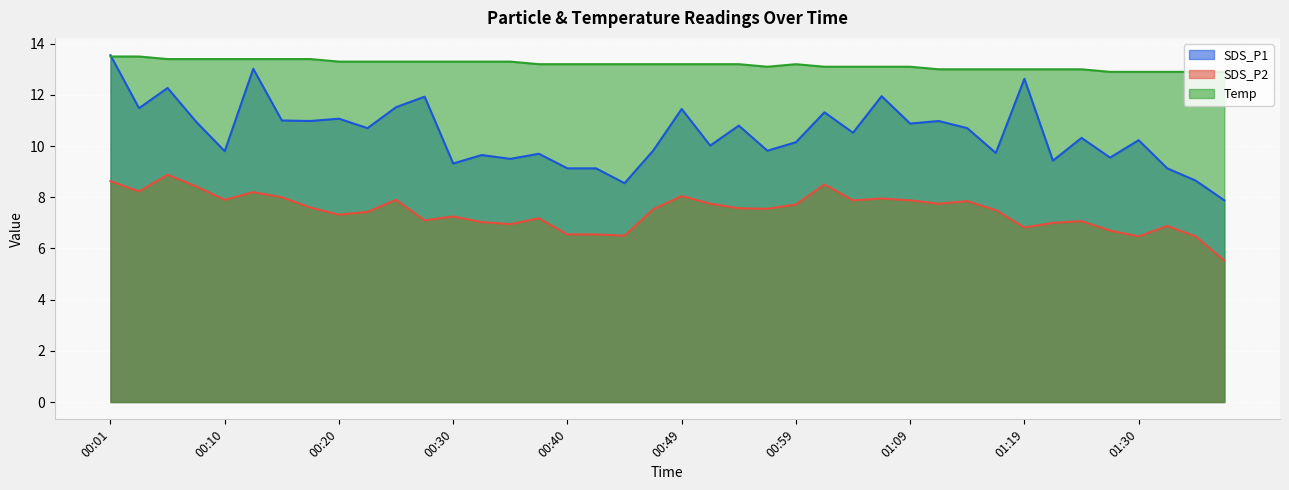

Which series has the largest total across all categories?

Temp